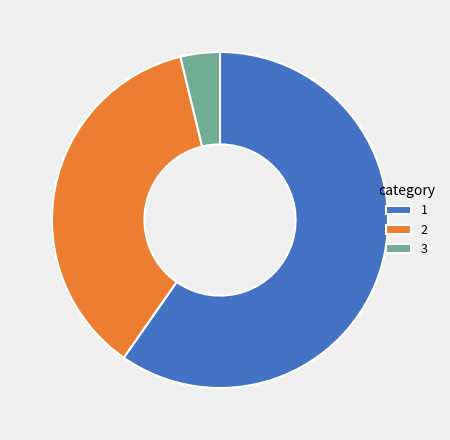

Does any single category account for the majority?

Yes